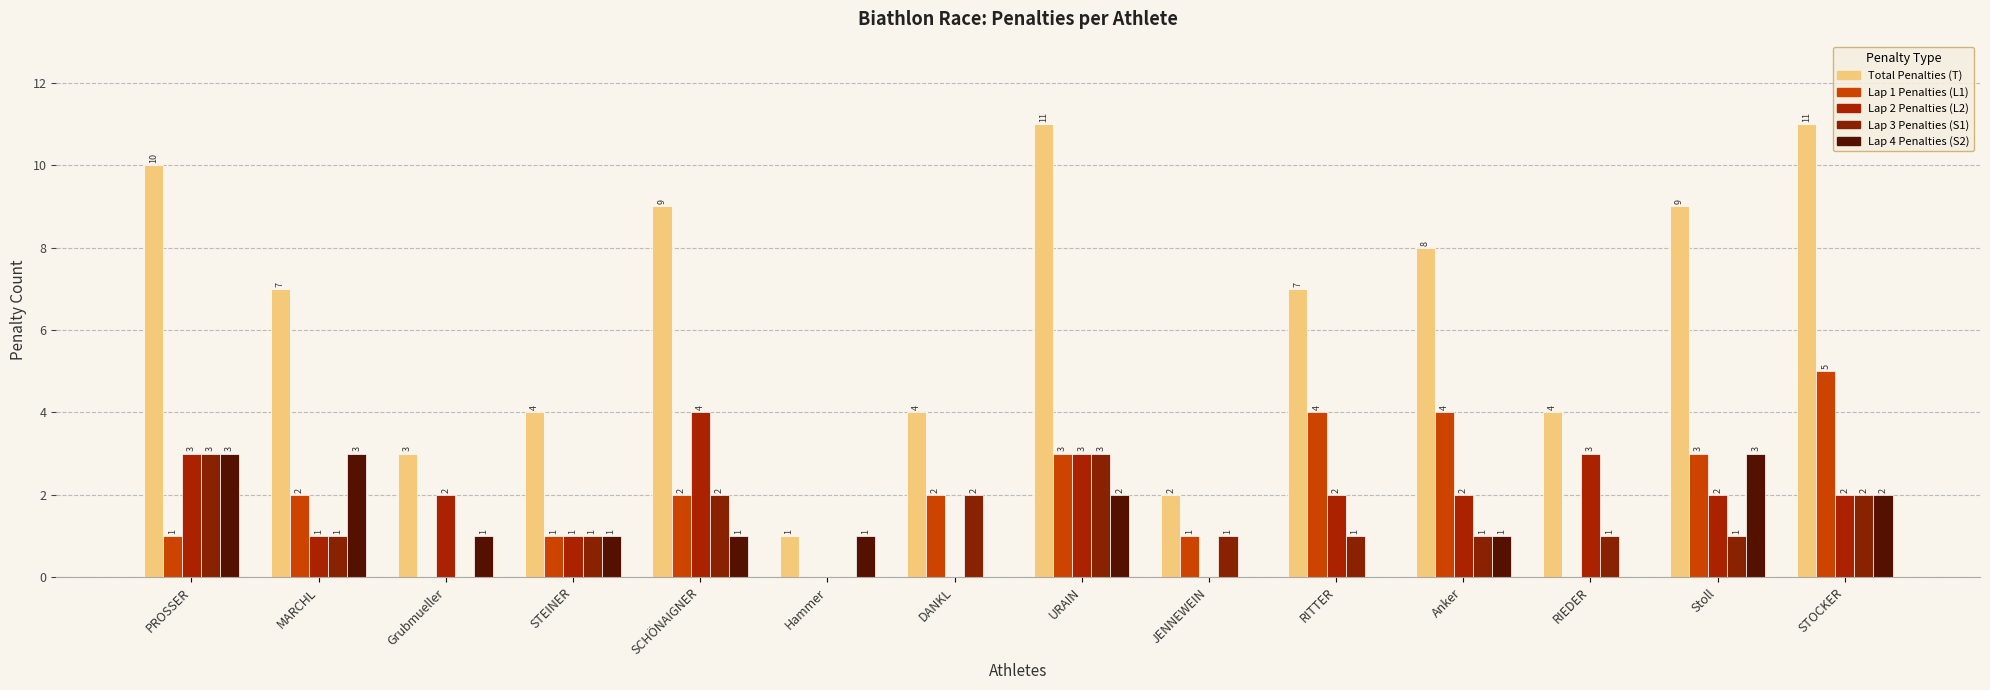

Are the bars grouped side by side (vs. stacked)?

Yes